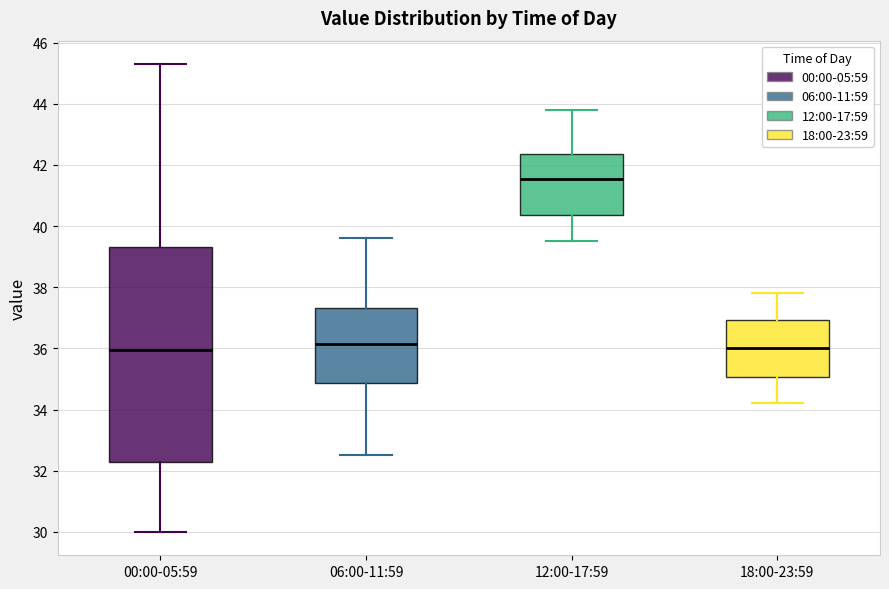

Reading left to right, read every box against the y-axis: the position of its median line, the range the box covers, and the ends of its whiskers. The values are not printed on the chart, so give them approximately, as read against the axis.

00:00-05:59: median 36.0, box 32.2 to 39.4, whiskers 30.0 to 45.4
06:00-11:59: median 36.2, box 34.8 to 37.4, whiskers 32.6 to 39.6
12:00-17:59: median 41.6, box 40.4 to 42.4, whiskers 39.6 to 43.8
18:00-23:59: median 36.0, box 35.0 to 37.0, whiskers 34.2 to 37.8